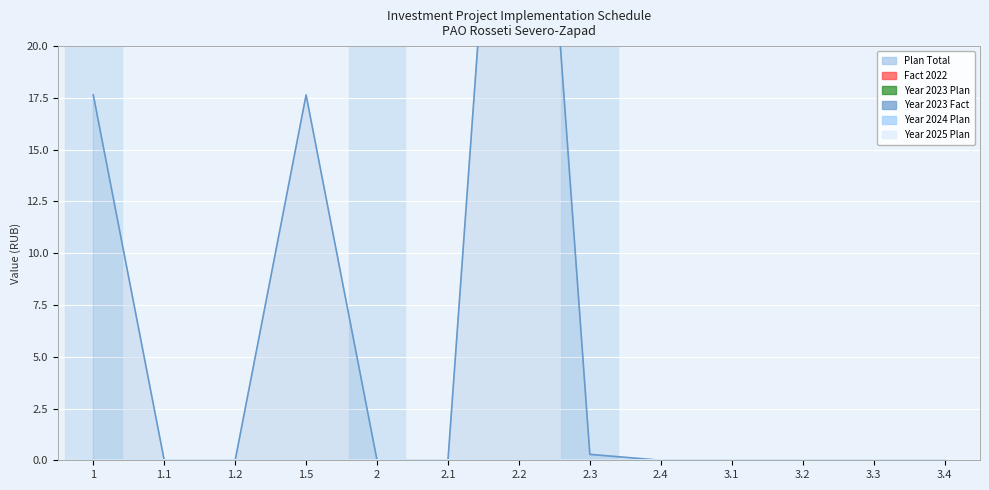

Count the number of categories in the chart.

13